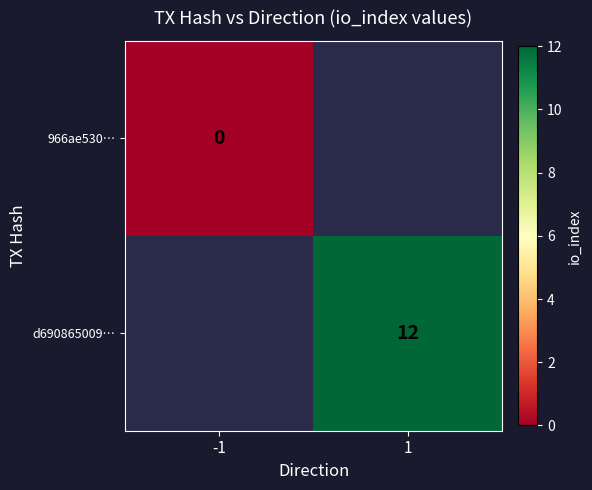

Is the value of 966ae530… at -1 greater than the value of d690865009… at 1?

No